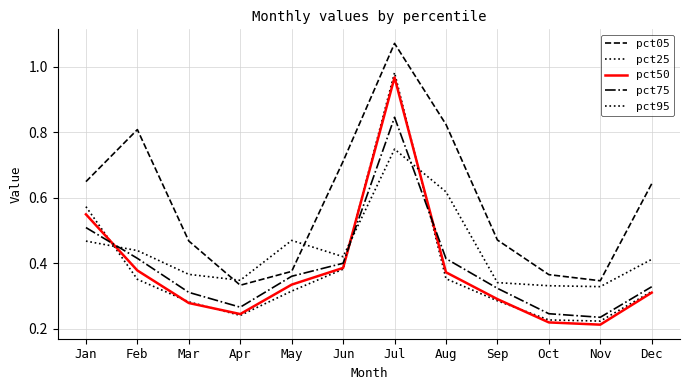

What is the difference between the maximum and minimum values in the pct25 series?

0.8